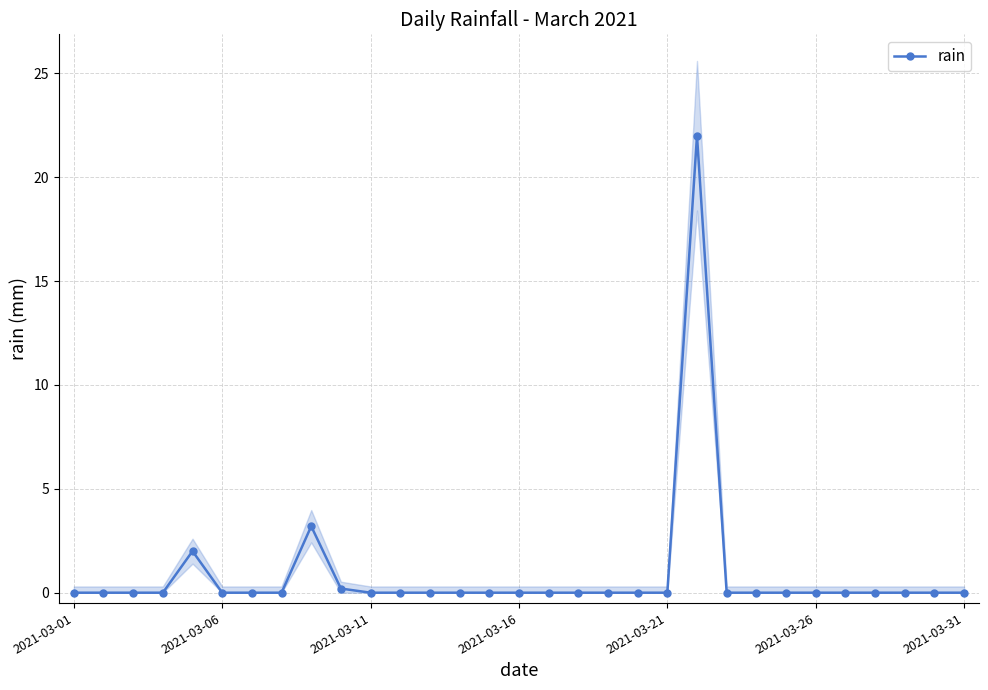

True or false: there are more than 1 points higher than both neighbors.

True